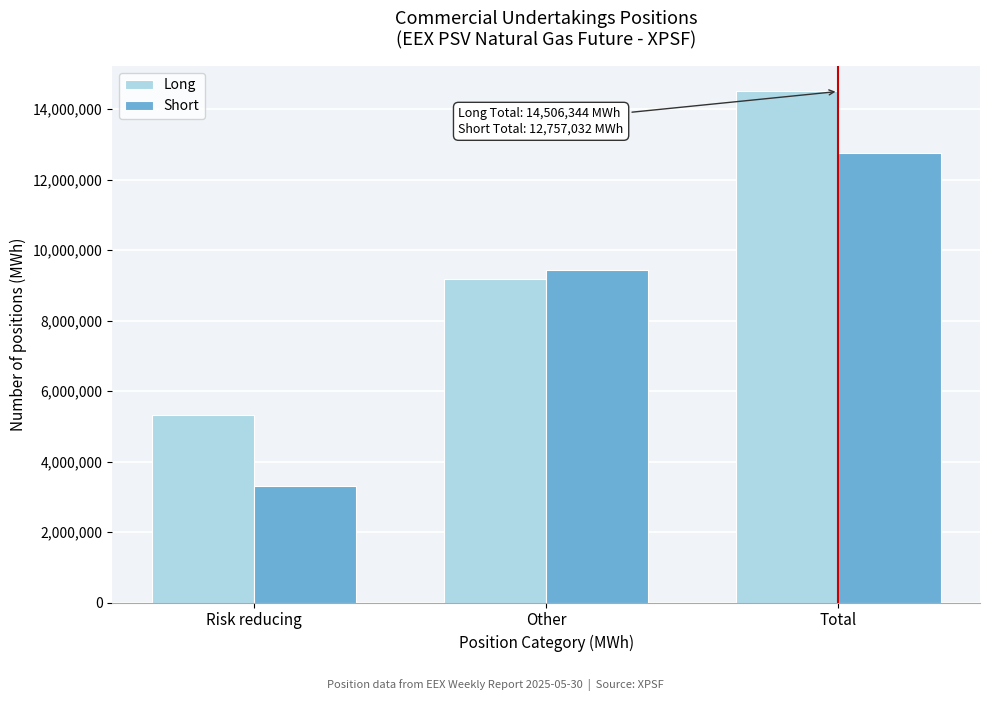

Reading left to right, list all the values displayed in this chart.

Long: Risk reducing=5329488	Other=9176856	Total=14506344
Short: Risk reducing=3318744	Other=9438288	Total=12757032